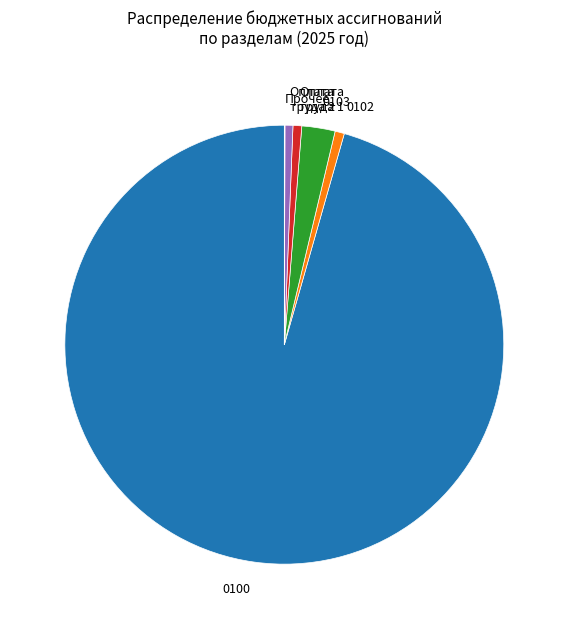

What is the largest slice in the pie chart?

0100